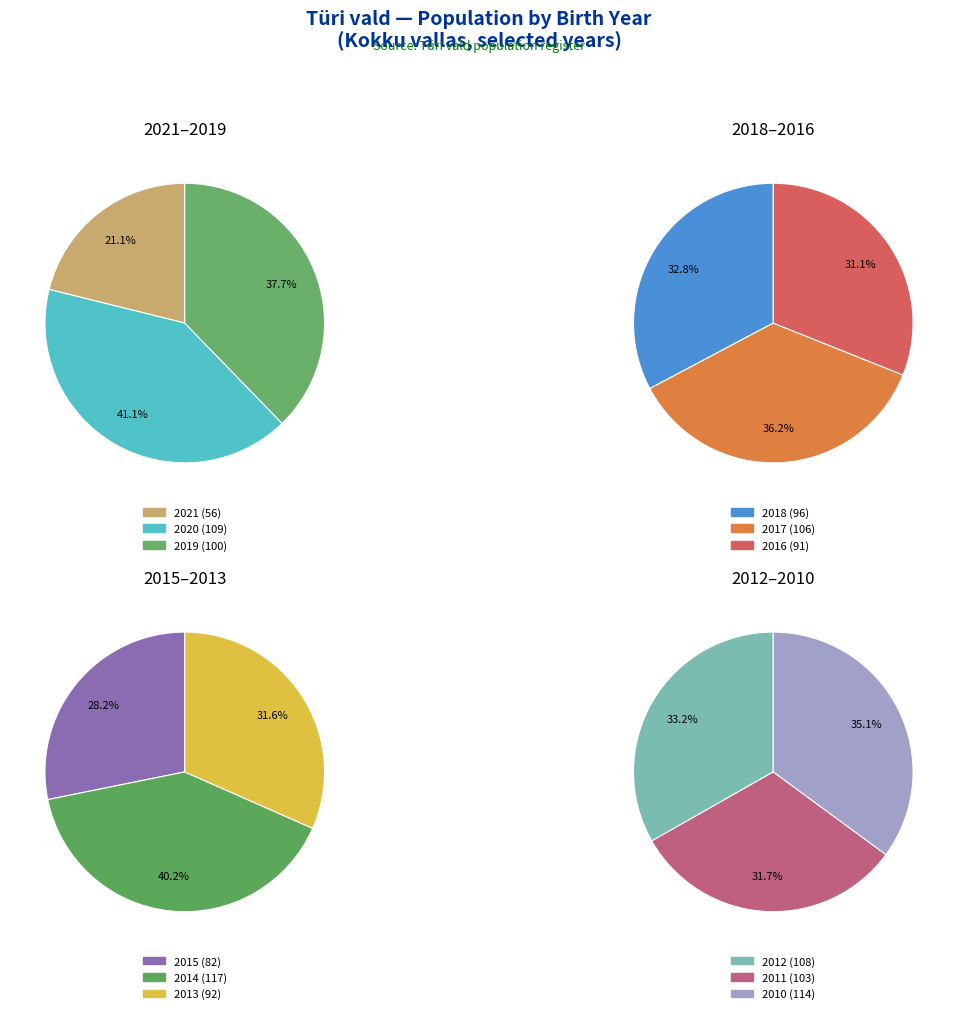

Which category has the smallest portion of the pie?

2021